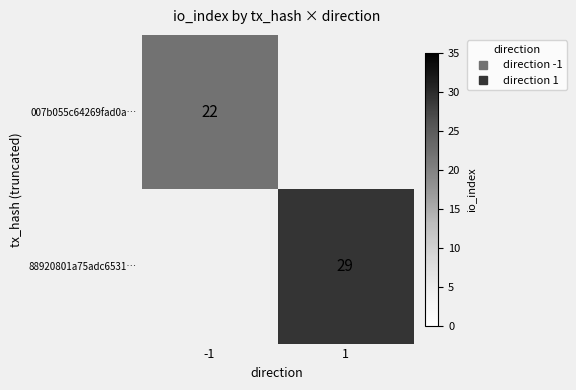

At 1, list the series in order from largest to smallest.

007b055c64269fad0a…, 88920801a75adc6531…